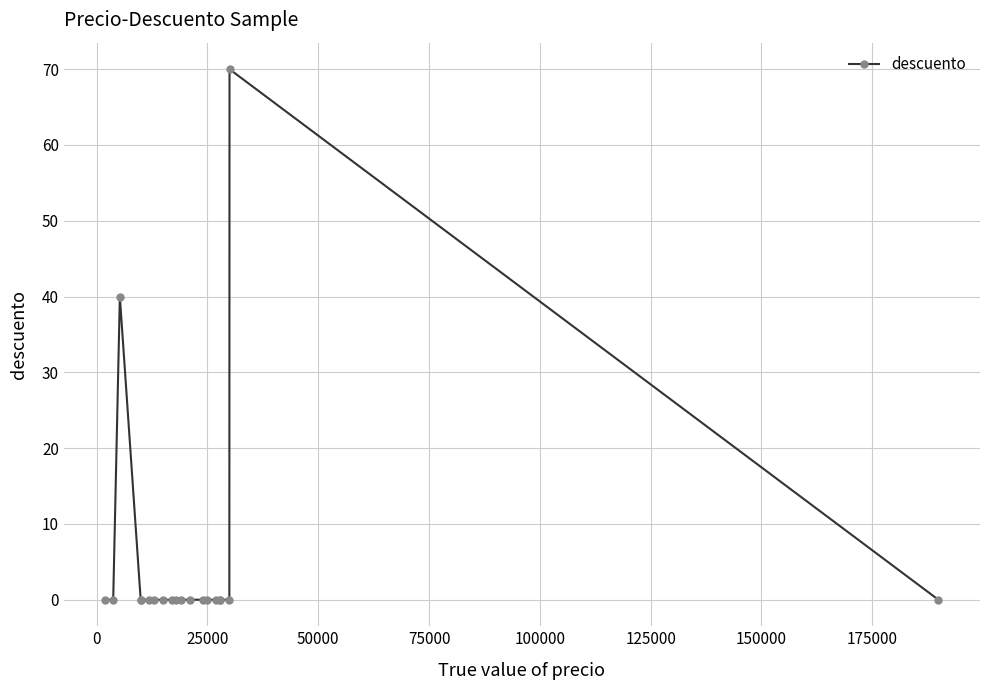

Reading right to left, extract all data points from this chart.

0	70	0	0	0	0	0	0	0	0	0	0	0	0	0	0	0	40	0	0